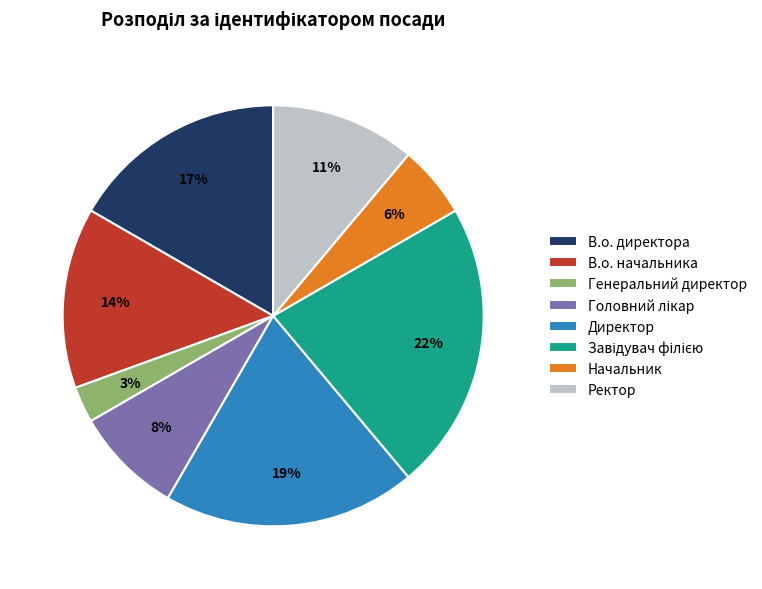

To the nearest percent, what percentage of the pie is Директор?

19%